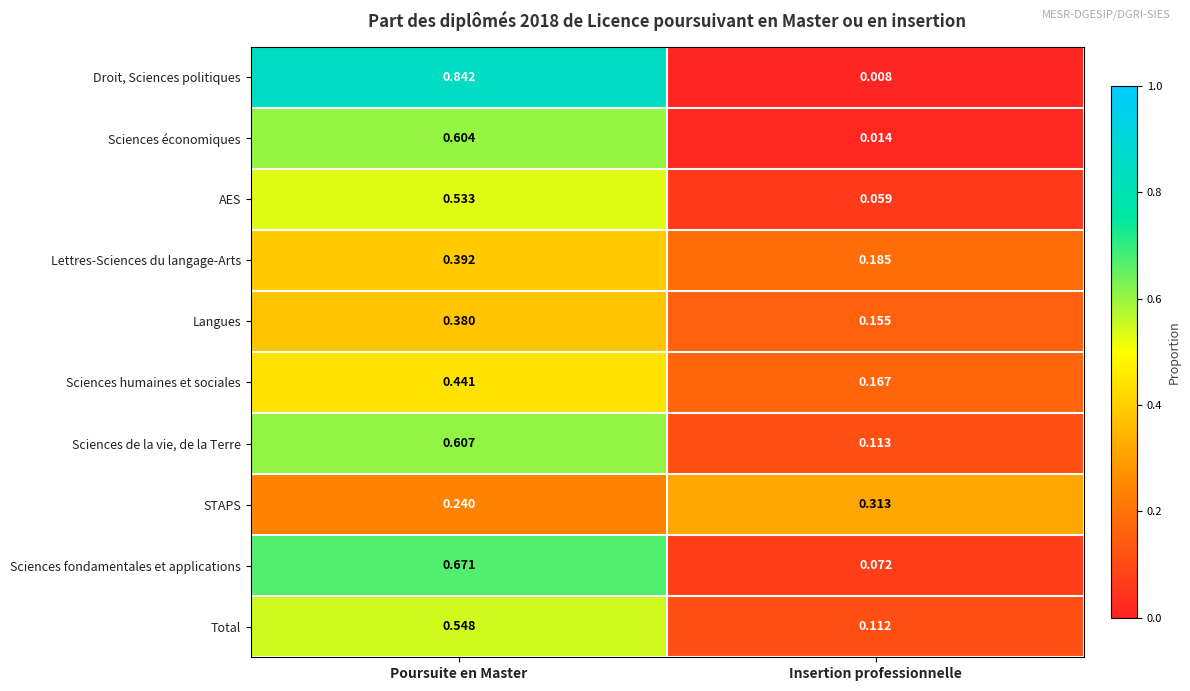

At which category is the sum across all series the highest?

Poursuite en Master